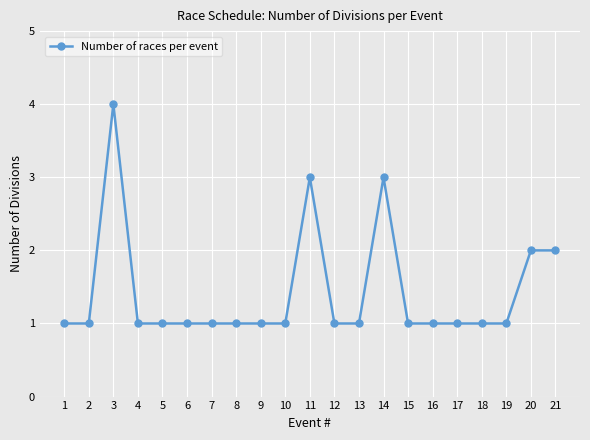

What is the maximum value shown in the chart?

4